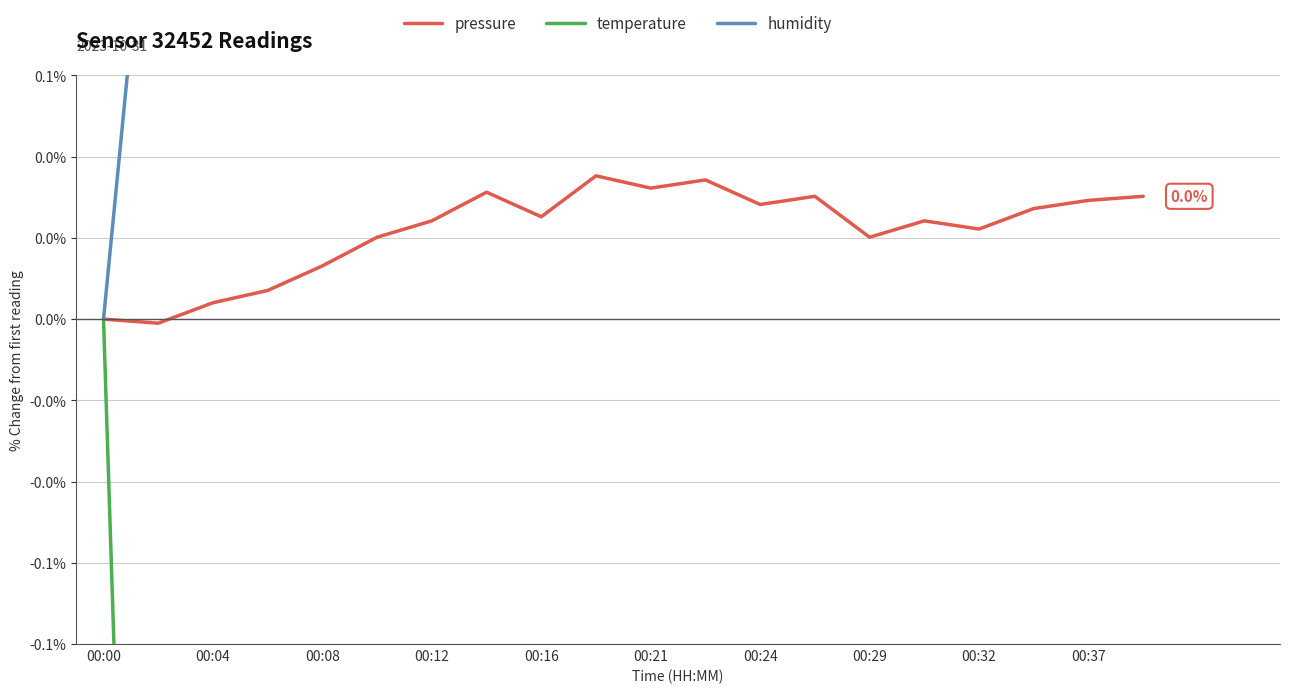

At which category does temperature reach its first local peak?

00:08